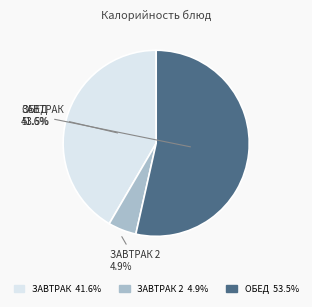

How many slices are in this pie chart?

3